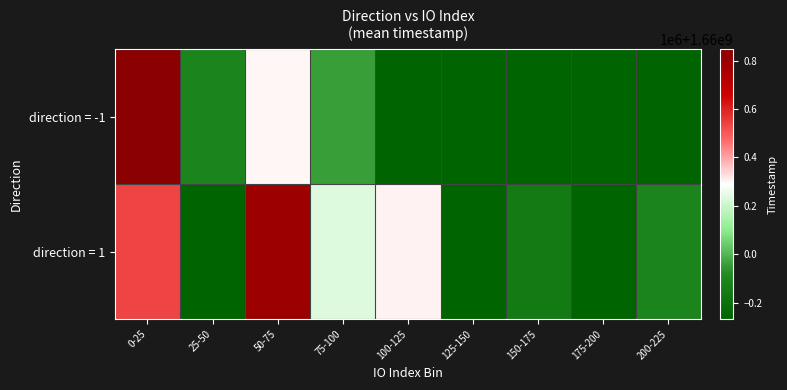

What is the minimum value shown in the chart?

1659731350.8